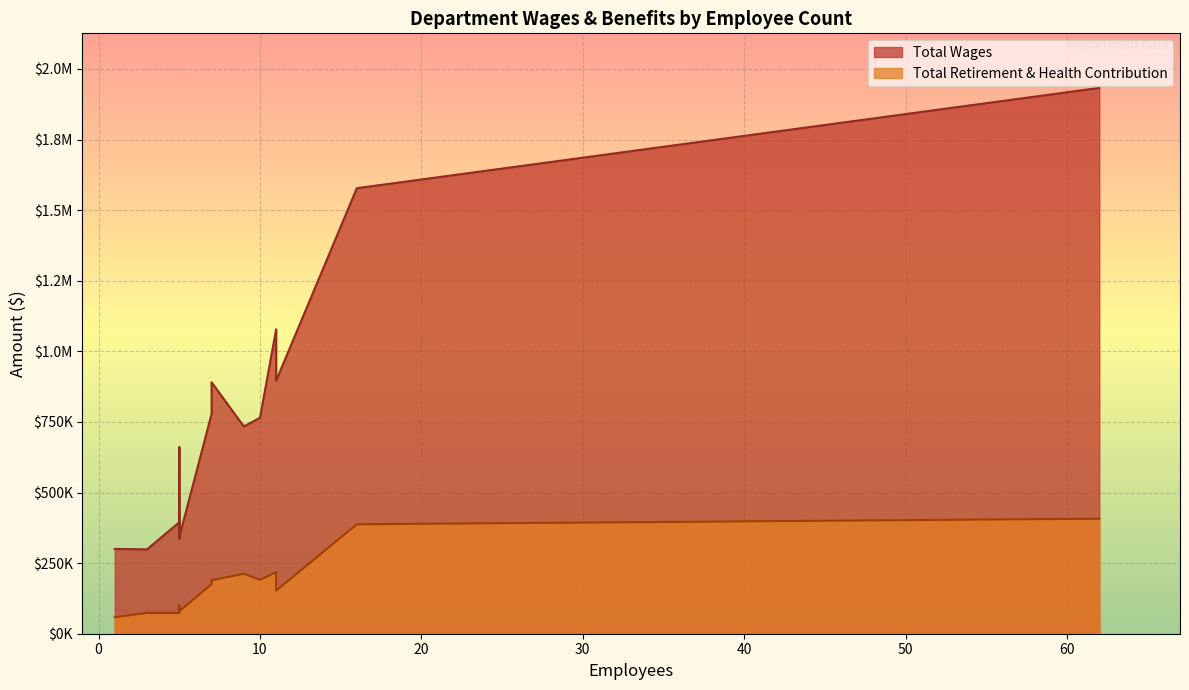

Read the Total Retirement & Health Contribution value at Public Works Admin, to the nearest 100.

387500